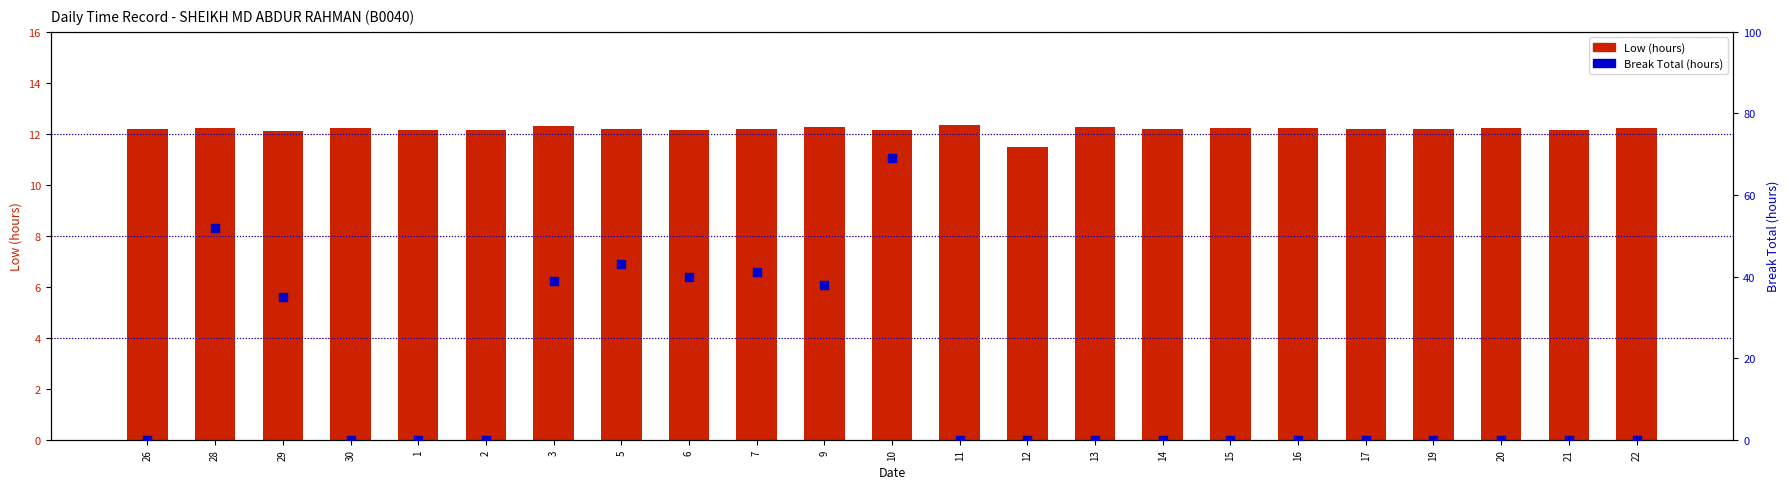

Is the value of Low (hours) at 19 greater than the value of Break Total (hours) at 9?

No